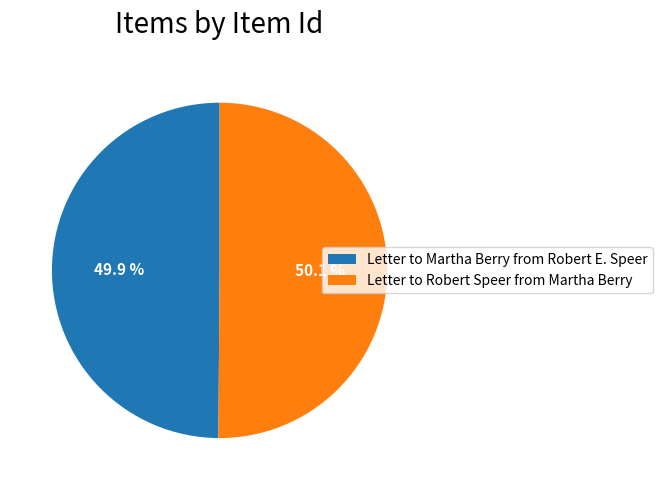

Approximately how many times larger is the value at Letter to Martha Berry from Robert E. Speer compared to Letter to Robert Speer from Martha Berry?

1.0